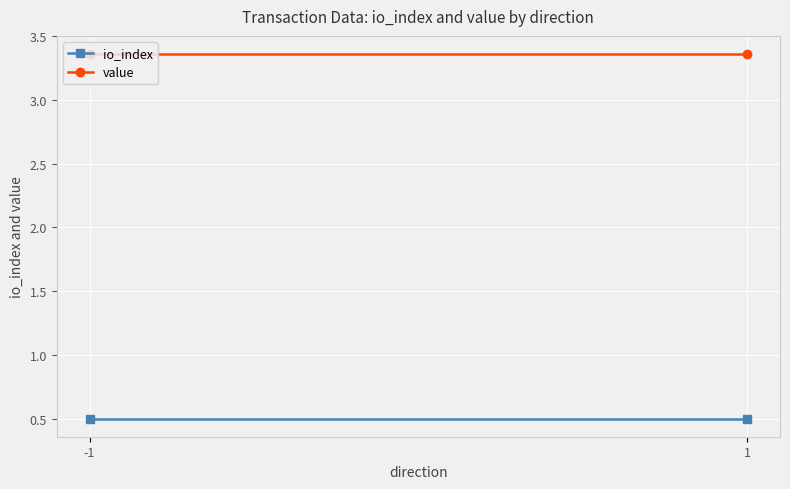

What are all the series names shown in the legend?

io_index, value